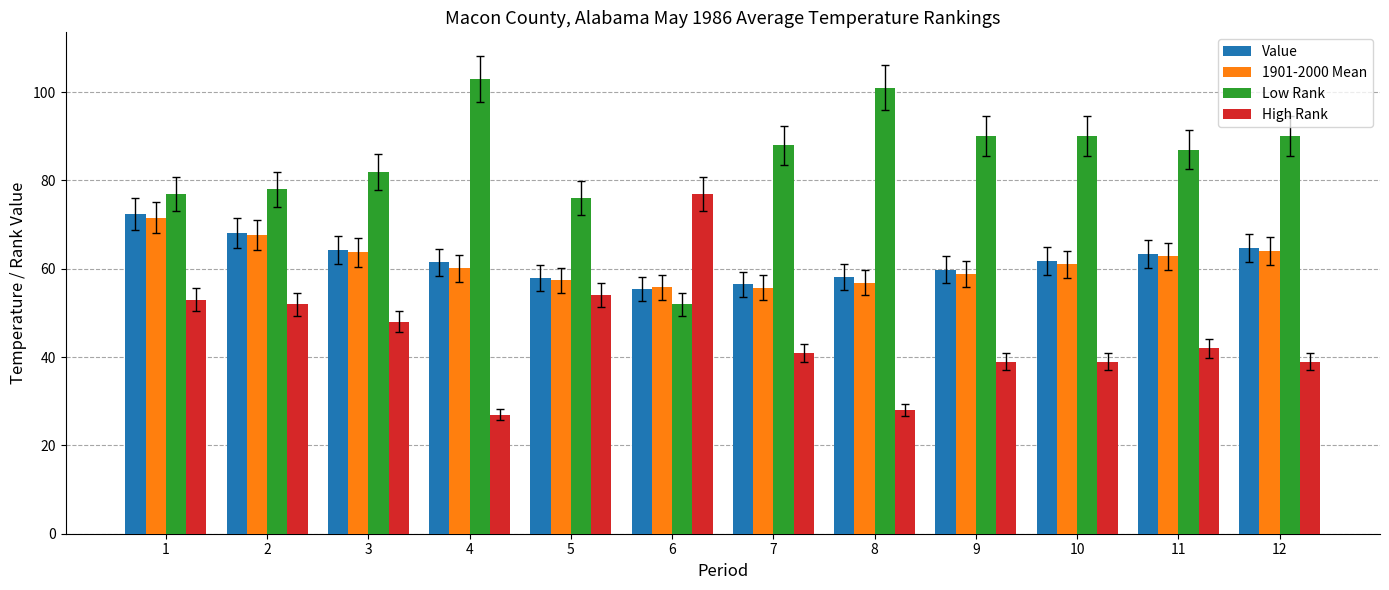

How many data points in Value are above 61?

7